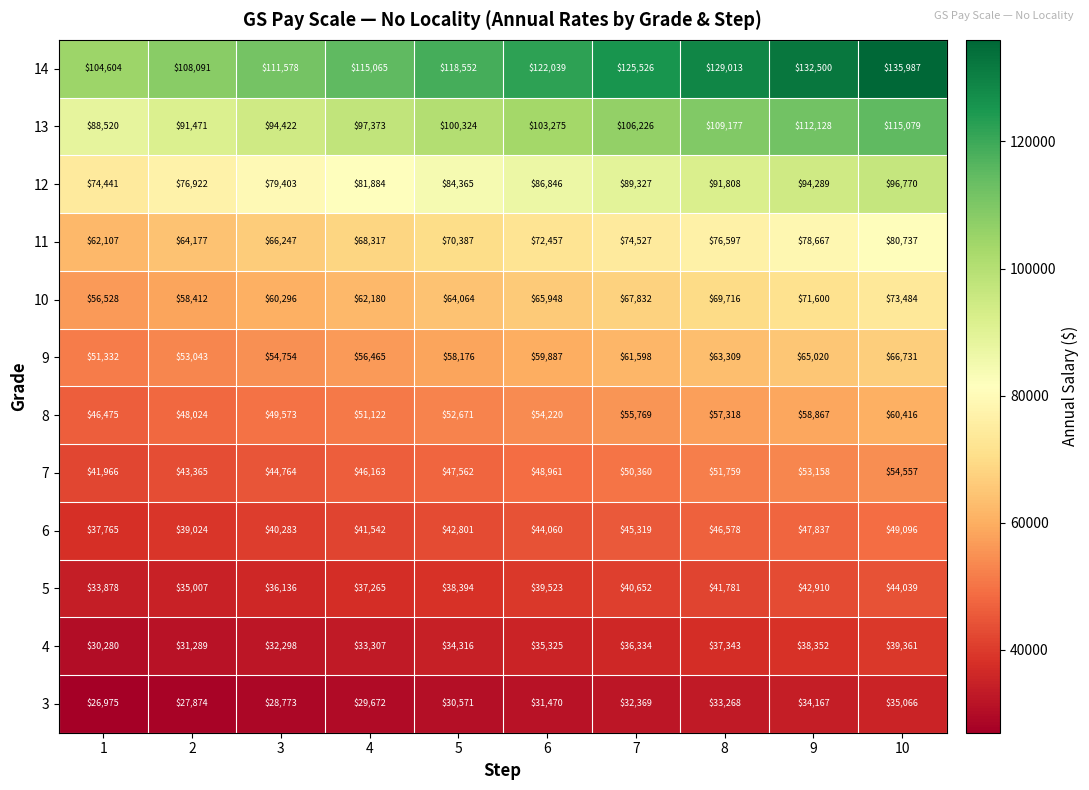

What is the sum of all 3 values?

310205